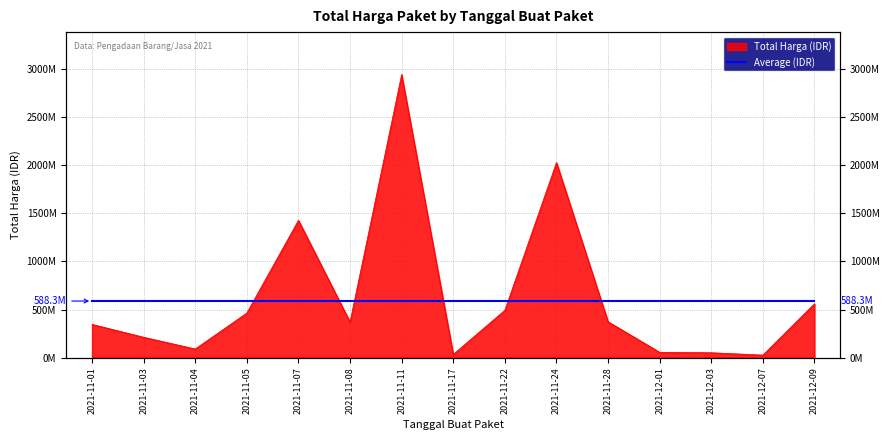

Does the chart have visible grid lines?

Yes